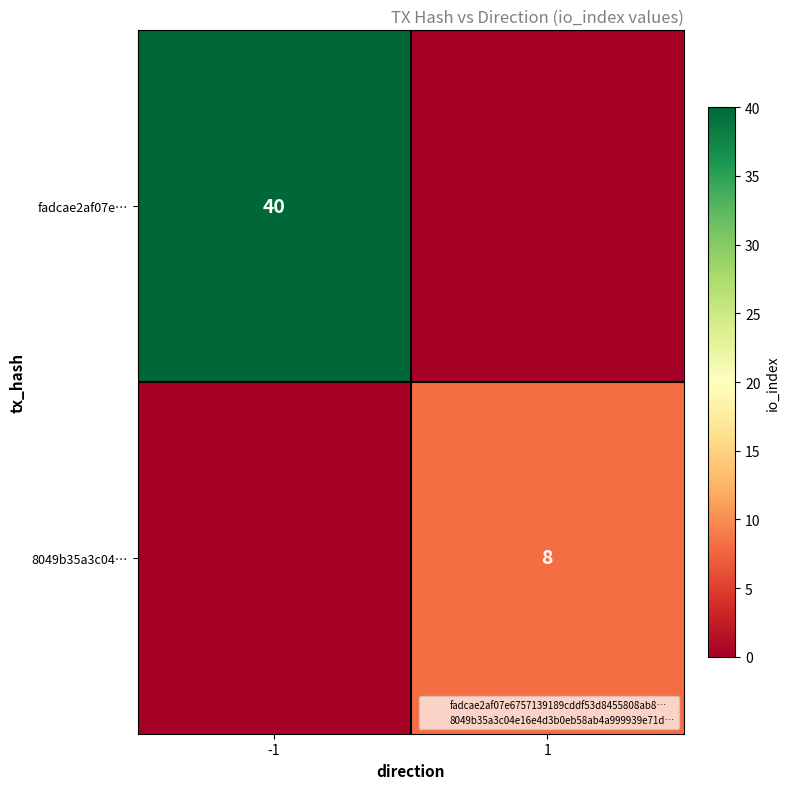

At which label does fadcae2af07e… reach its peak?

-1